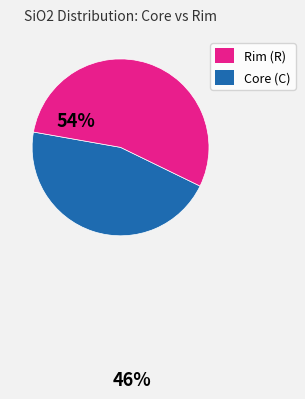

Is there any slice that represents more than half of the pie?

Yes